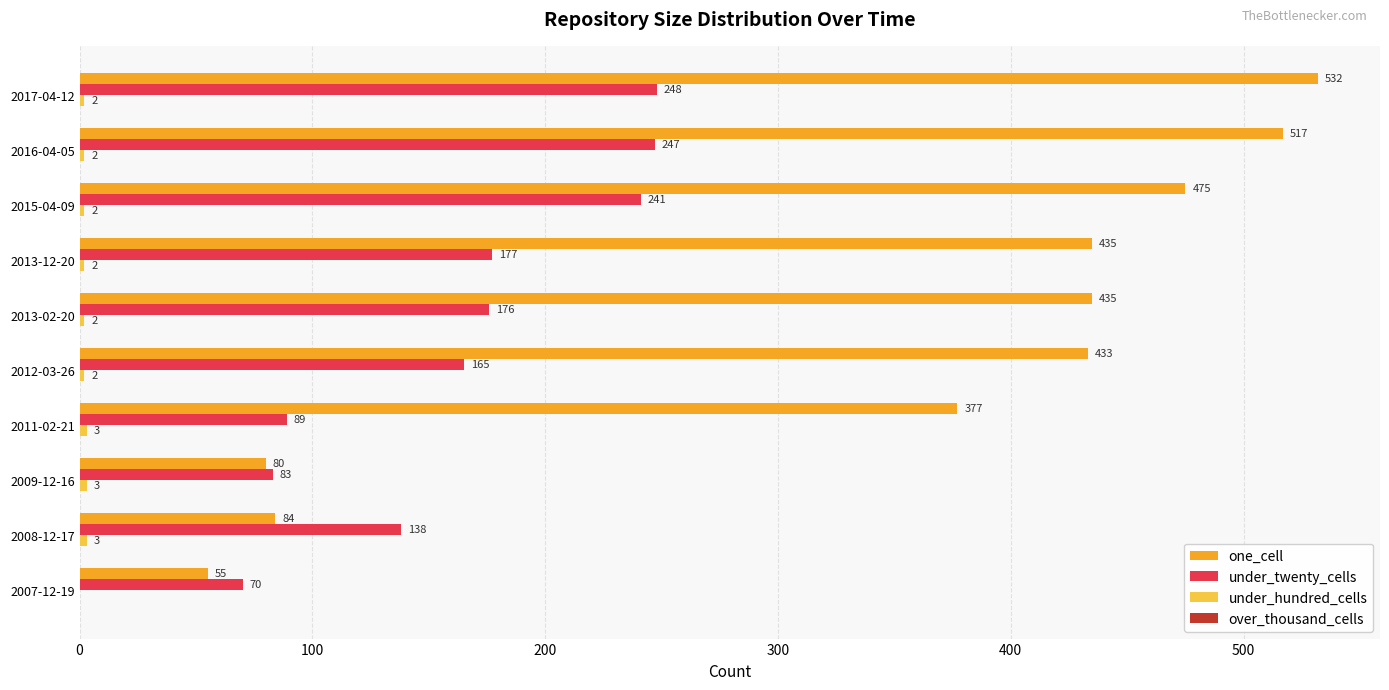

Which series changed the most between 2007-12-19 and 2017-04-12?

one_cell